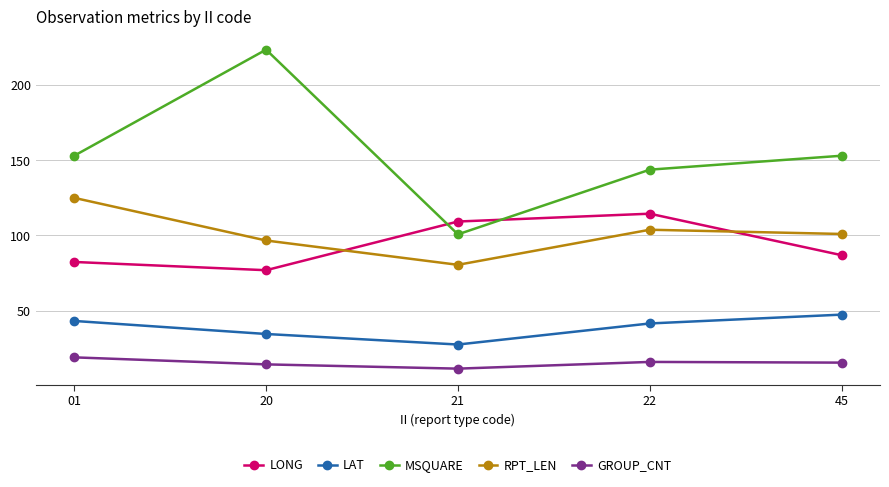

True or false: LAT and MSQUARE cross at least once.

False